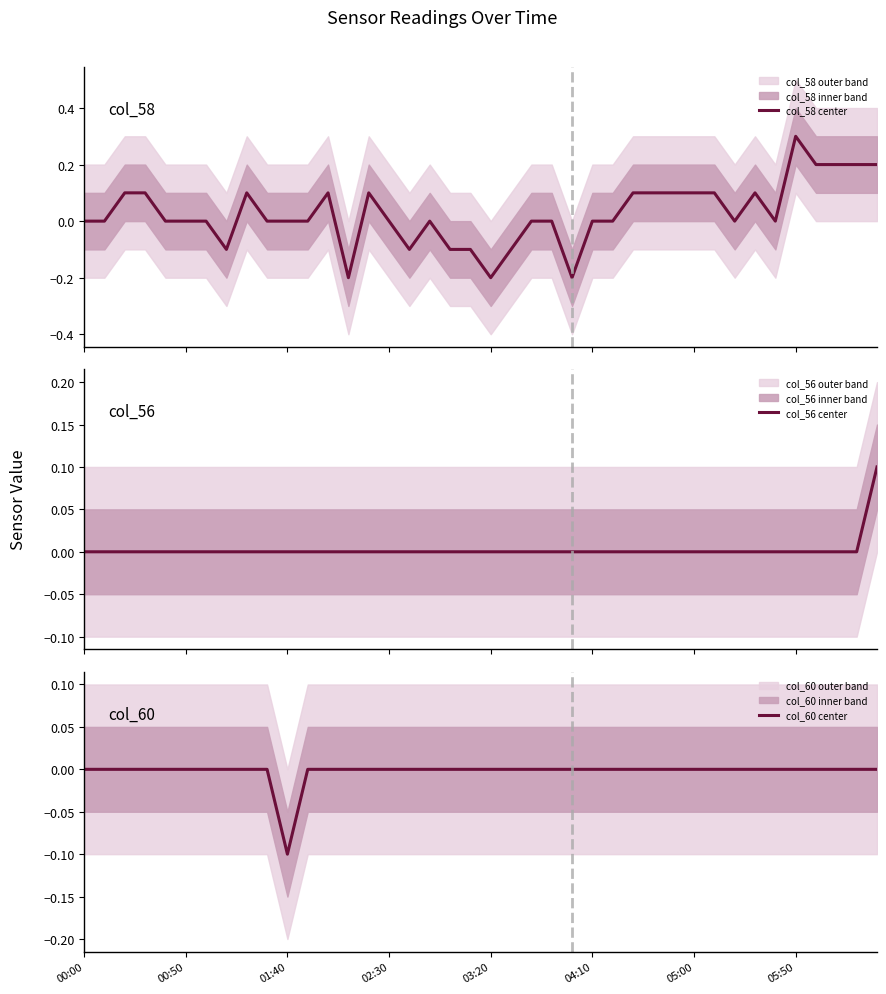

Which series has the largest range (max minus min)?

col_58 center